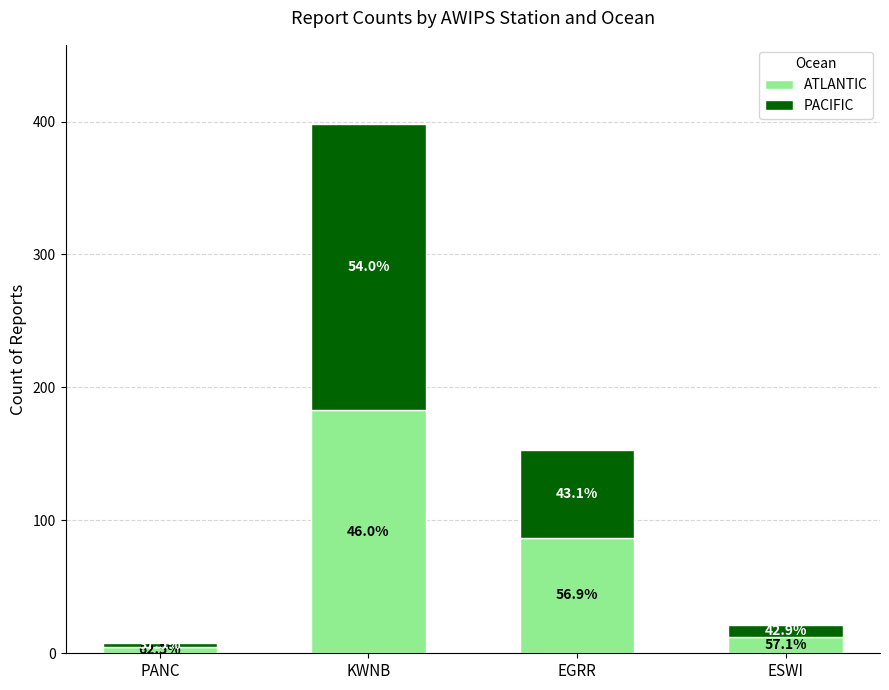

What are all the series names shown in the legend?

ATLANTIC, PACIFIC